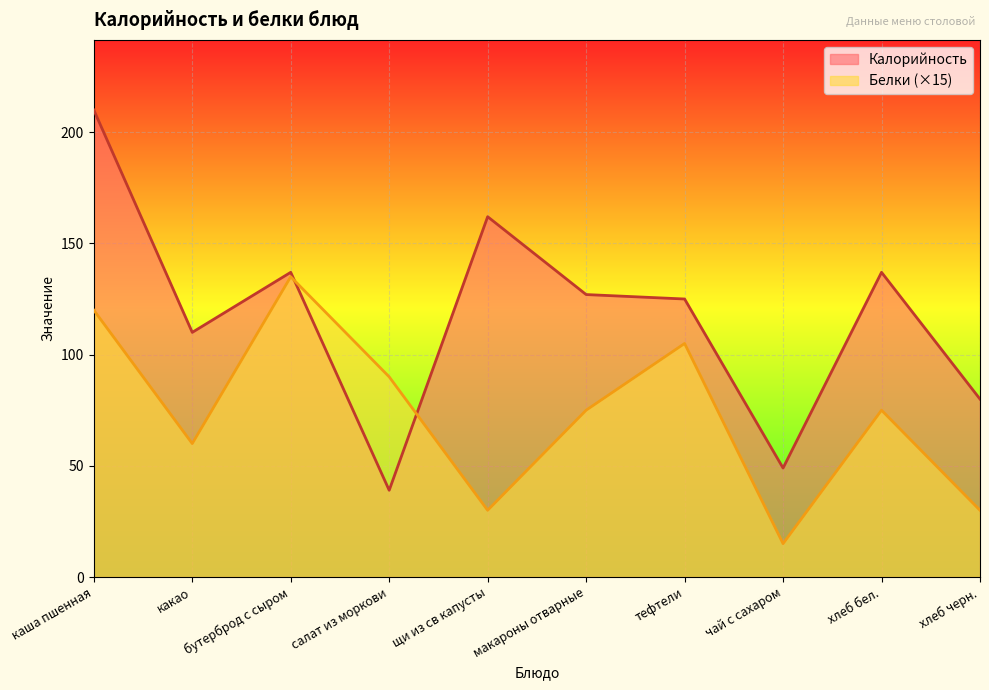

What is the average value of the Калорийность series?

118